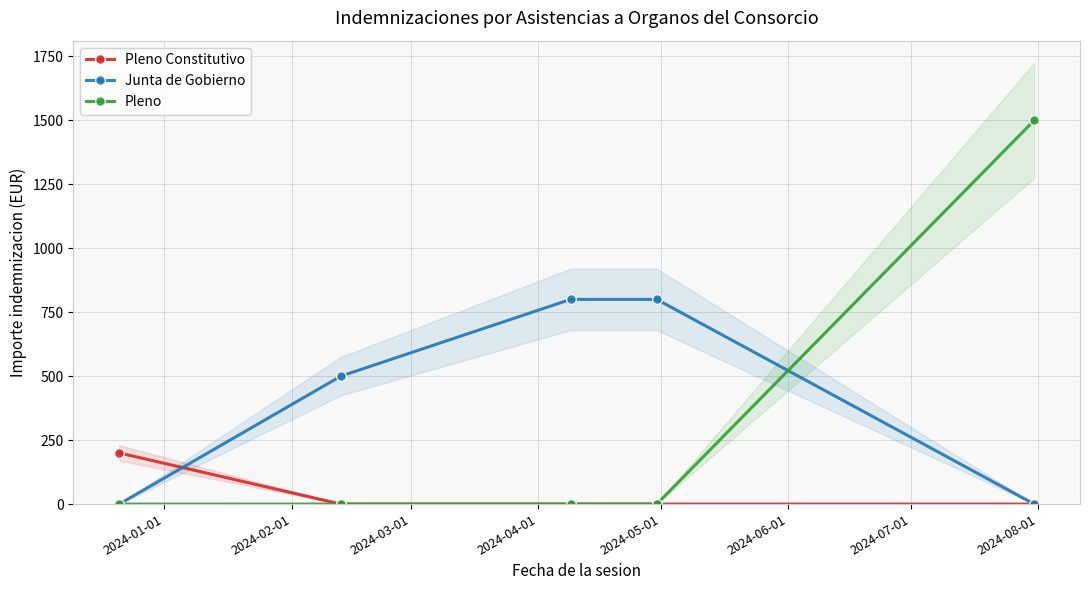

Which series has the largest total across all categories?

Junta de Gobierno